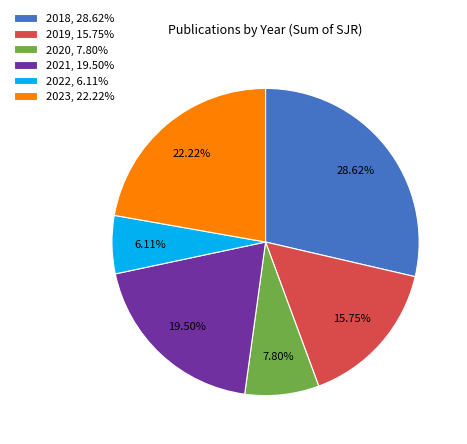

True or false: 2022 accounts for 6% of the total.

True